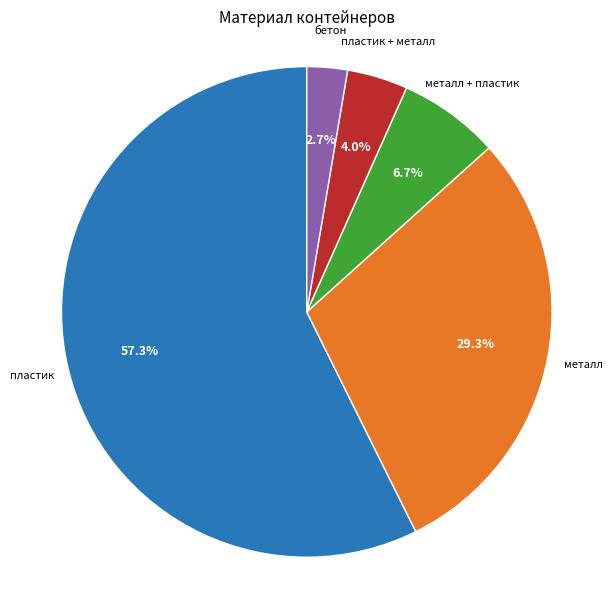

Is there any slice that represents more than half of the pie?

Yes